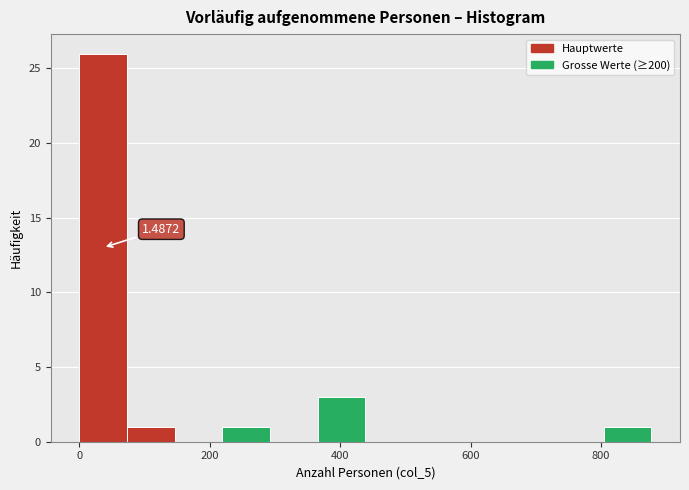

Read against the x-axis, roughly where is the centre of the tallest bar?

40